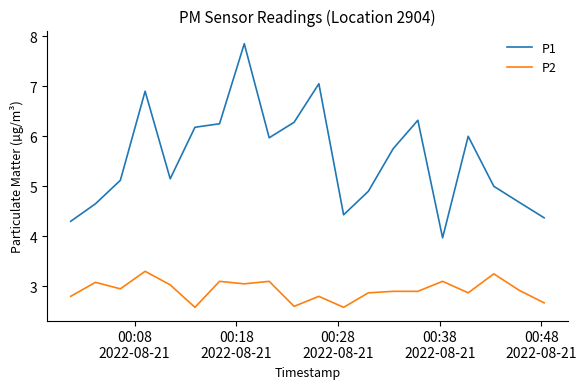

Is this an area chart (filled region under the line)?

No